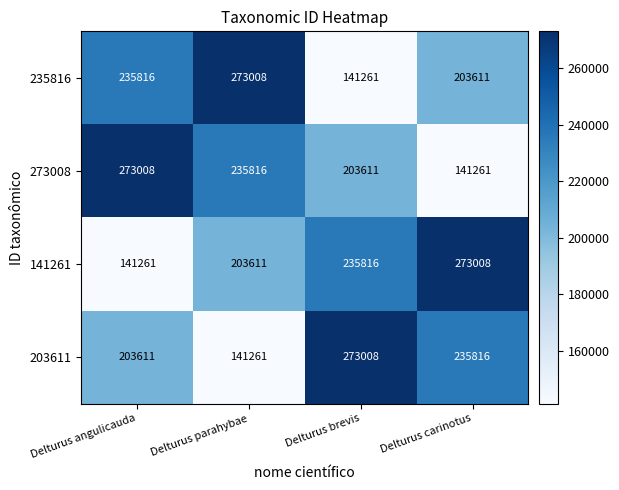

Is the value of 235816 at Delturus brevis greater than the value of 273008 at Delturus angulicauda?

No